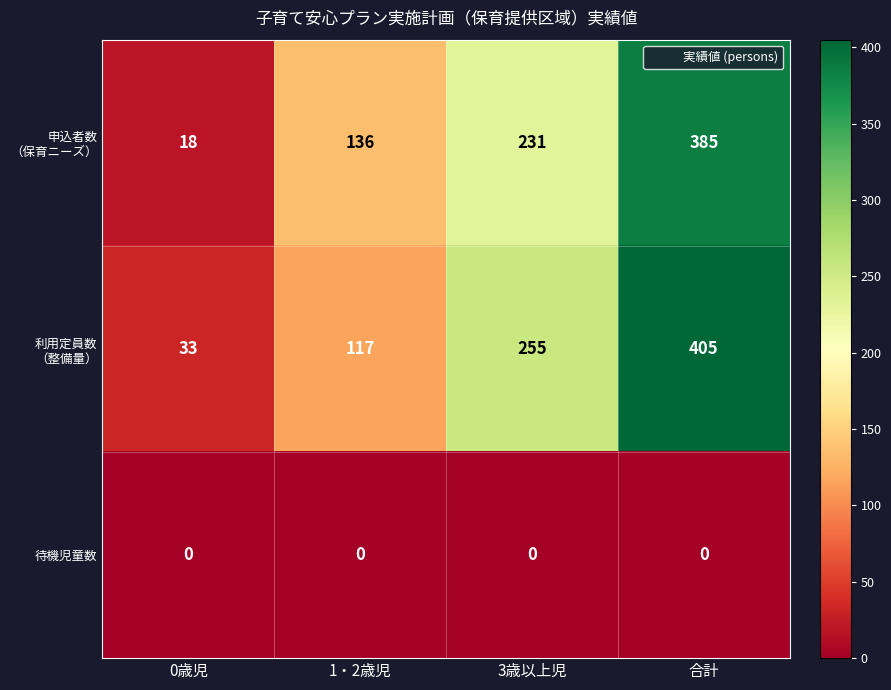

At which category is the sum across all series the highest?

合計